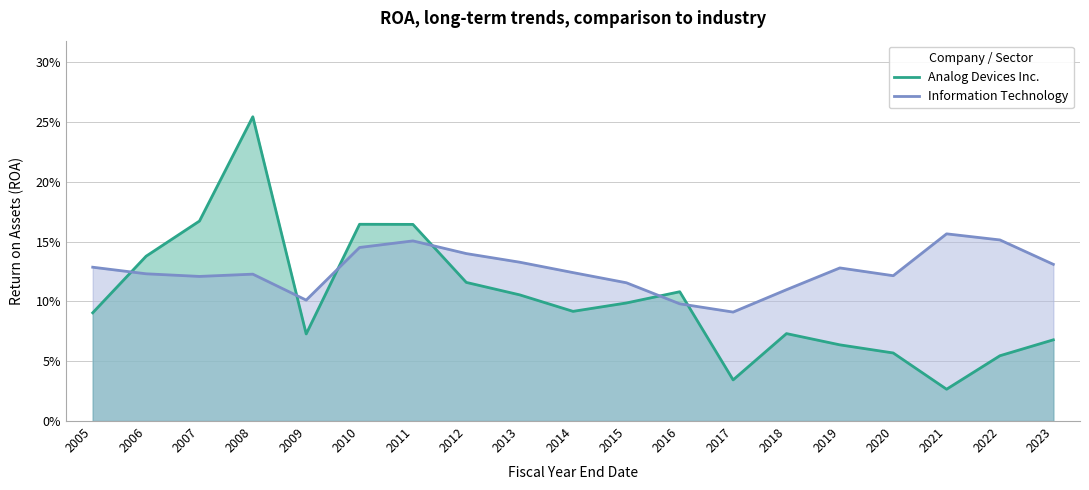

In Analog Devices Inc., how many points are higher than both neighbors (excluding endpoints)?

4